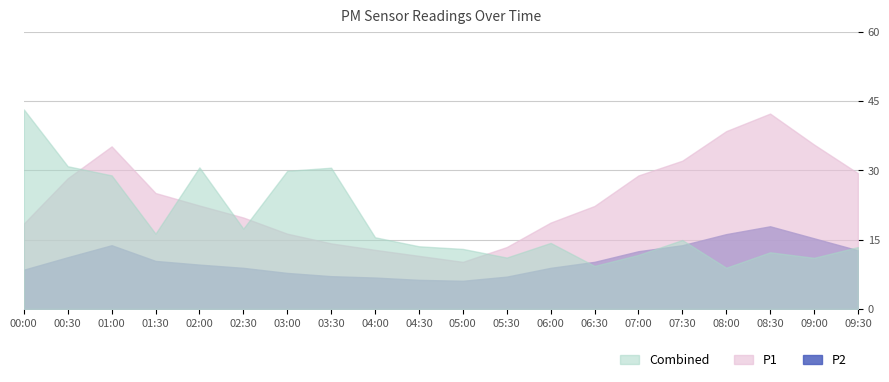

Where is the first local minimum for P2?

05:00